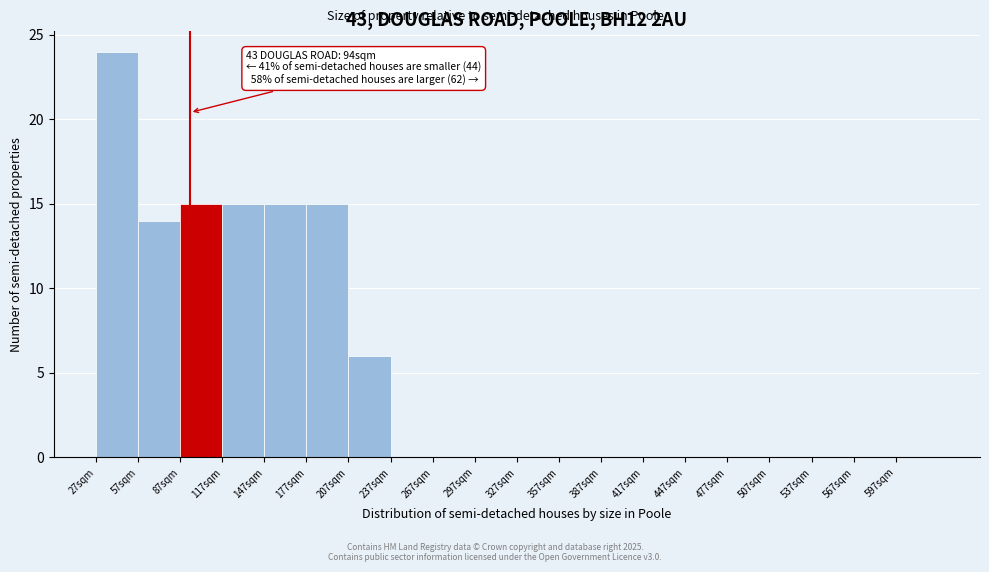

Over which range of the x-axis is the bar tallest?

27 to 57